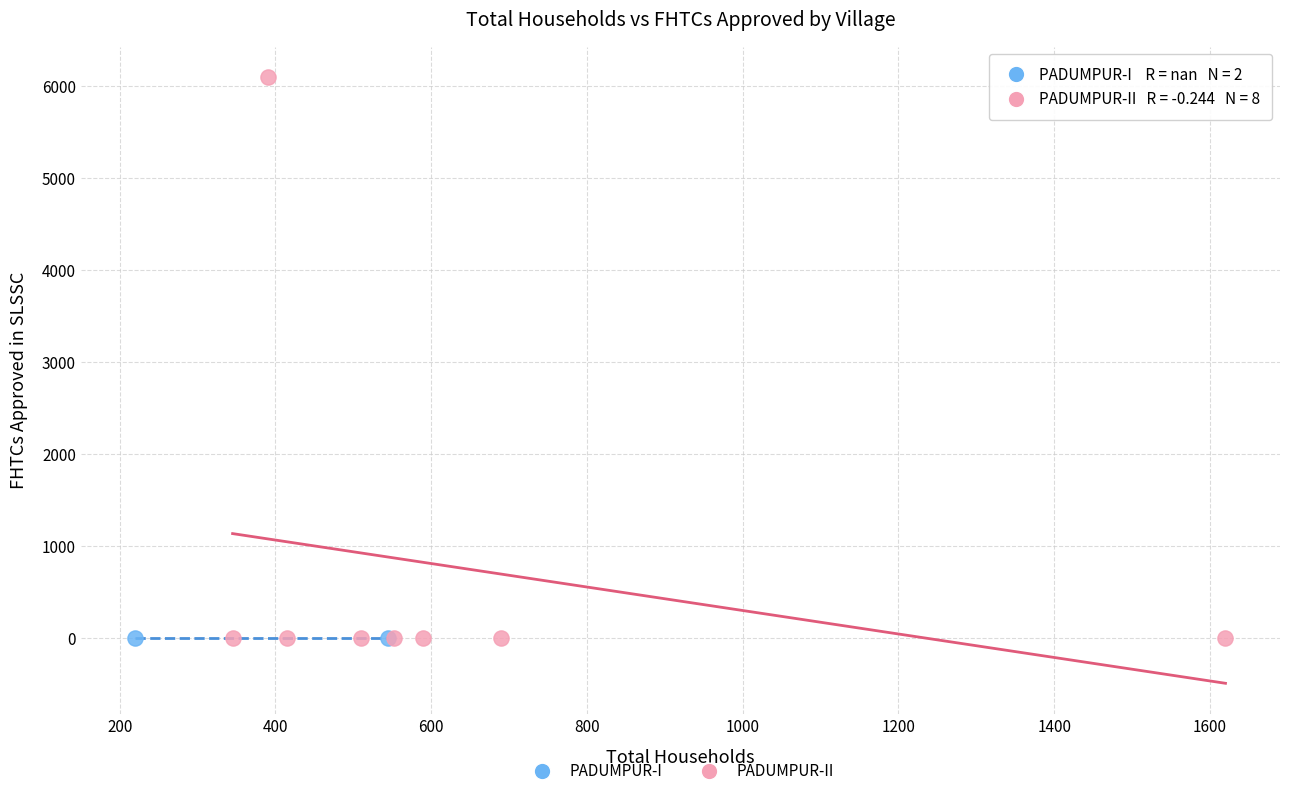

What are all the series names shown in the legend?

PADUMPUR-I, PADUMPUR-II